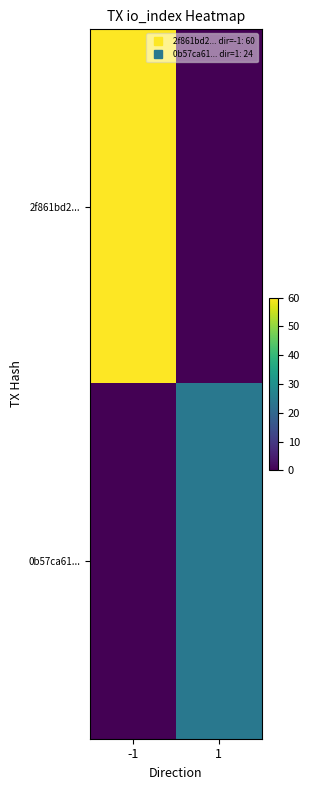

Reading left to right, what are all the values shown in this chart?

2f861bd2...: -1=60	1=0
0b57ca61...: -1=0	1=24